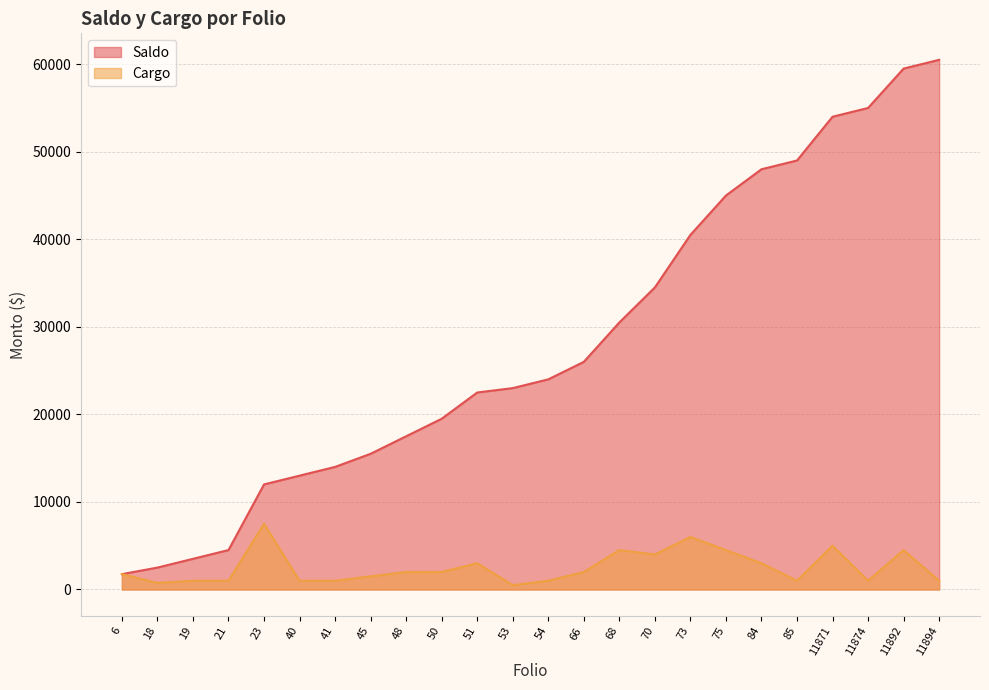

What is the value of the Cargo point at the 5th from the left?

7500.0